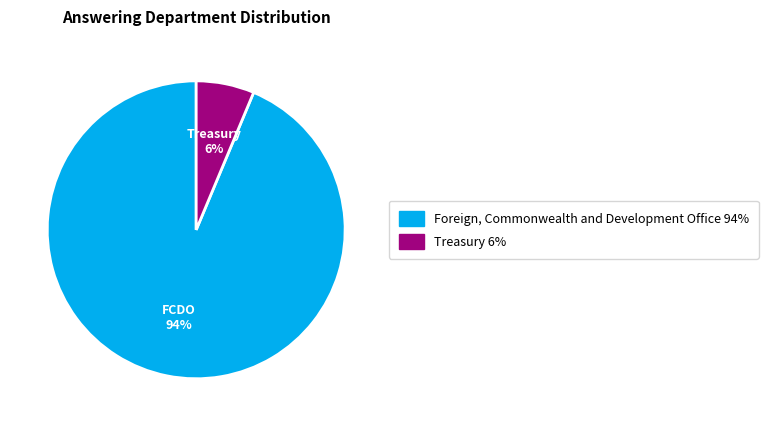

What is the majority slice?

Foreign, Commonwealth and Development Office